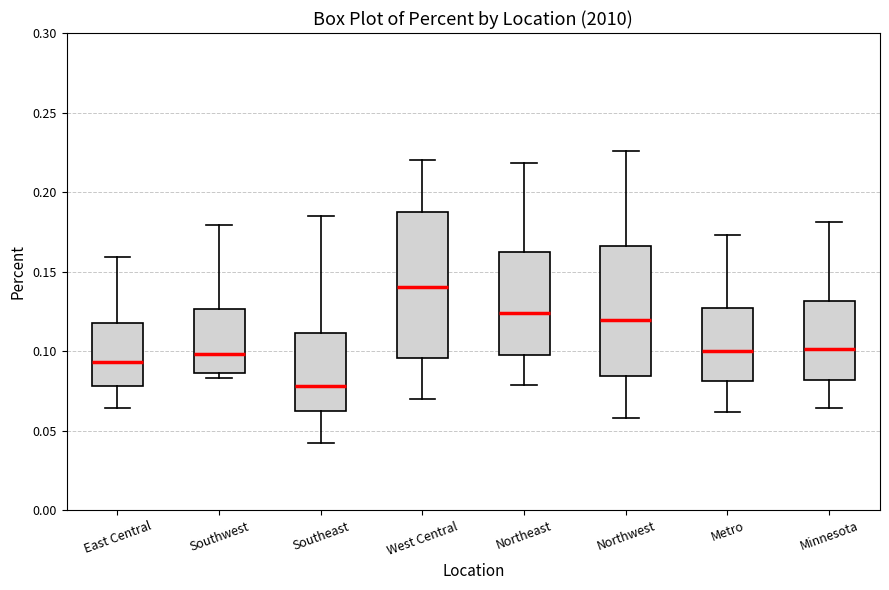

Comparing the boxes themselves (not the whiskers), which one is the tallest?

West Central